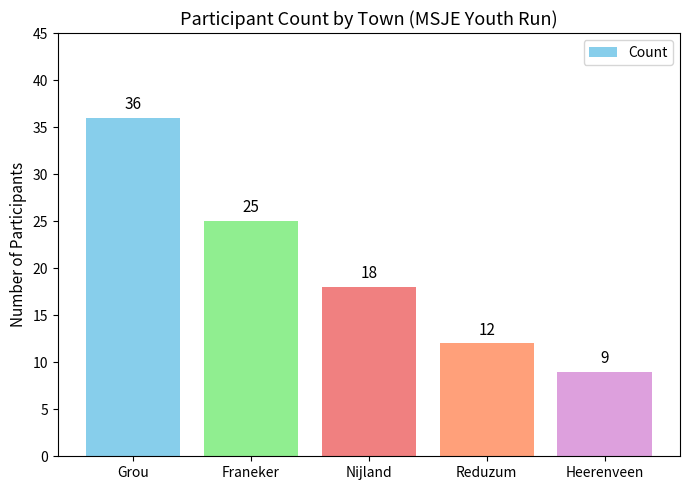

The value at Reduzum is 7. True or false?

False